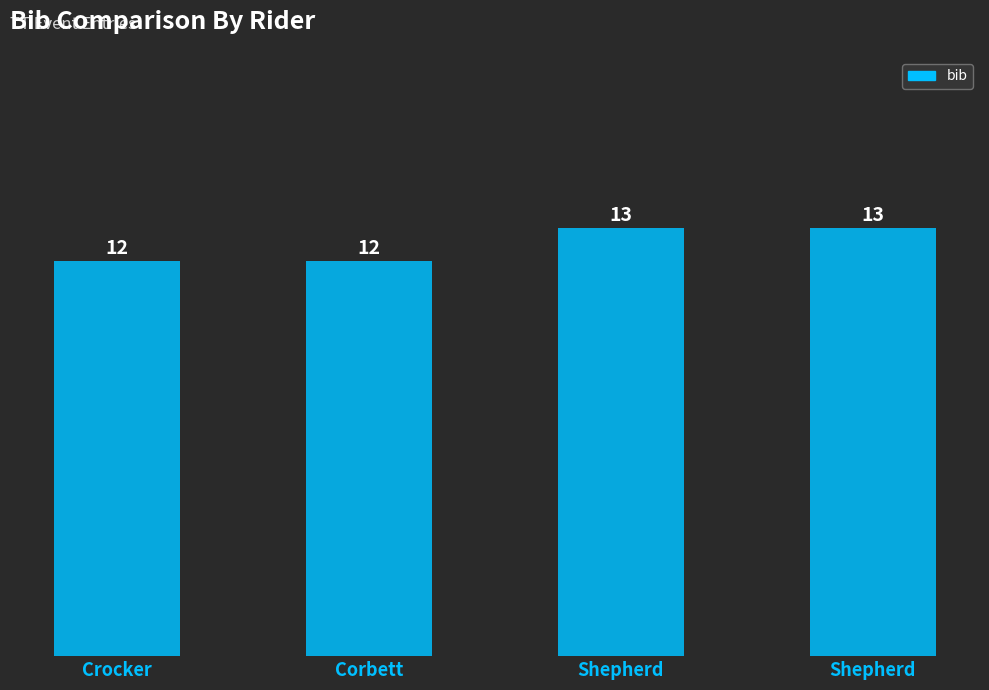

How many data points does each series have?

4